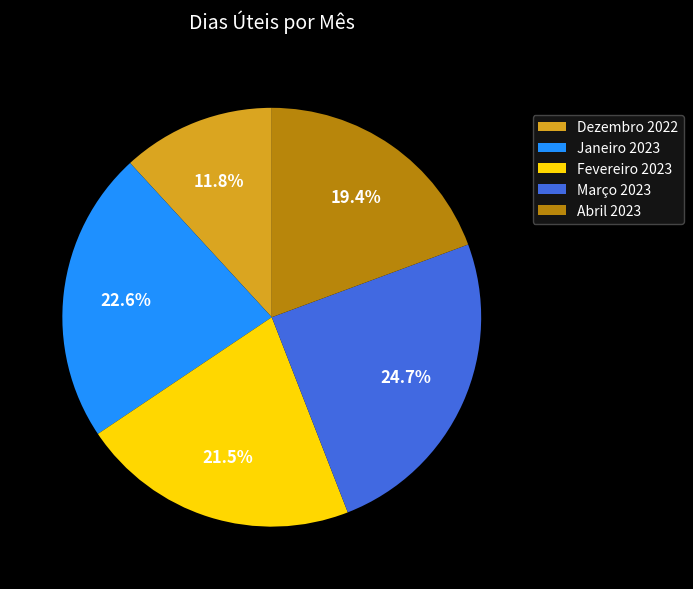

Combined, what portion of the pie is Fevereiro 2023 and Março 2023?

46.2%